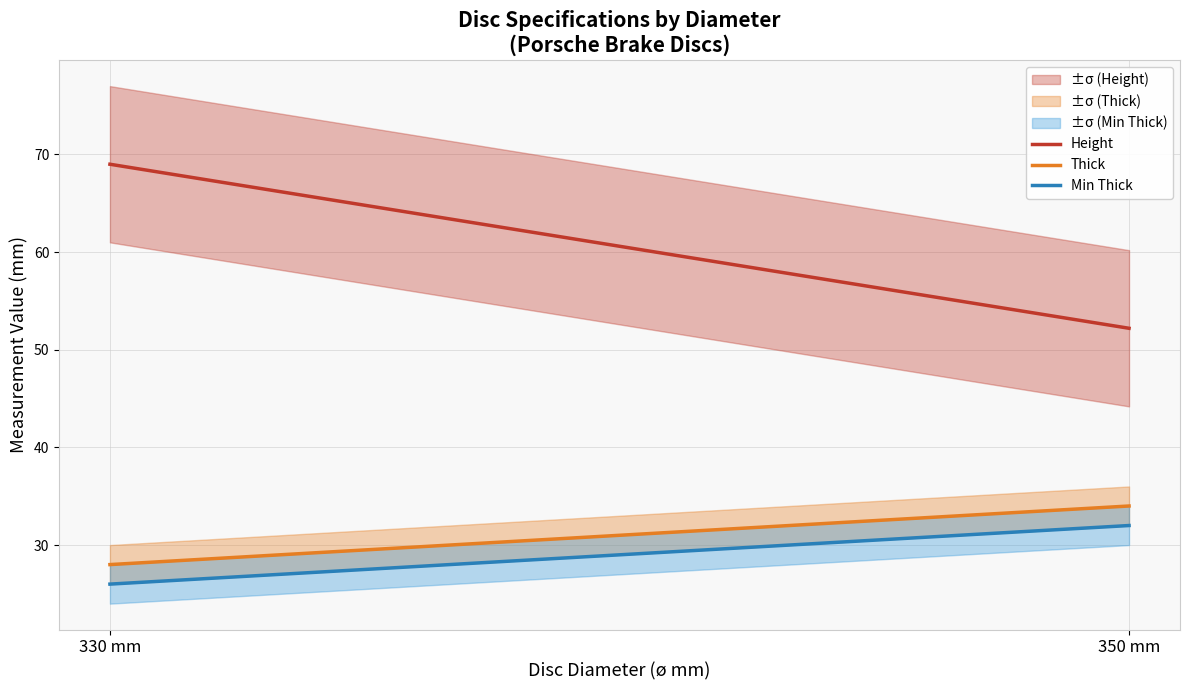

Which series has the largest range (max minus min)?

Height